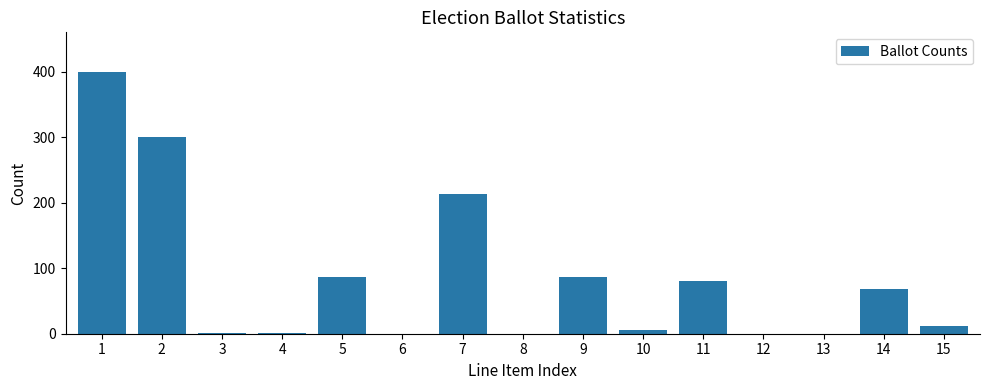

The chart shows a value of -209 at 13. True or false?

False